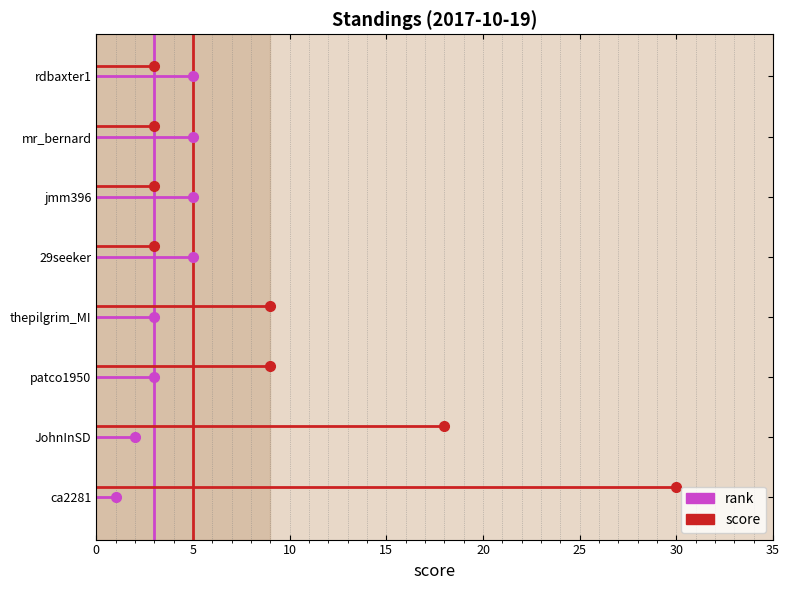

Rank the series by their maximum value, from lowest to highest.

rank, score